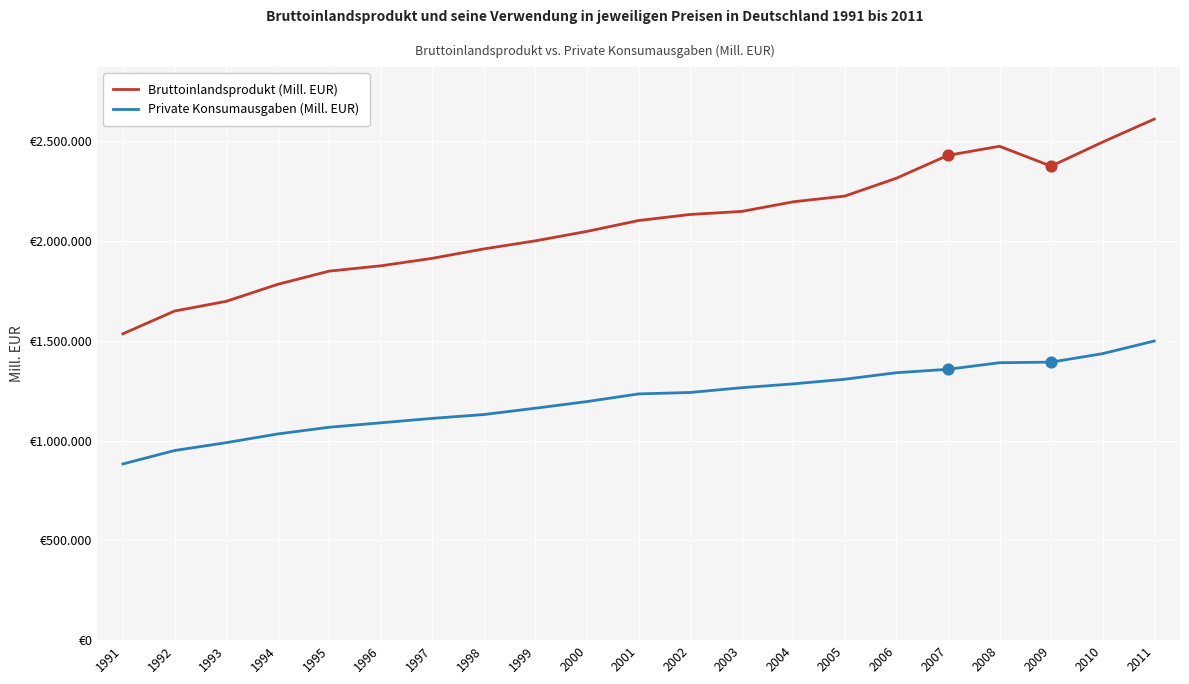

Does the chart have visible grid lines?

Yes